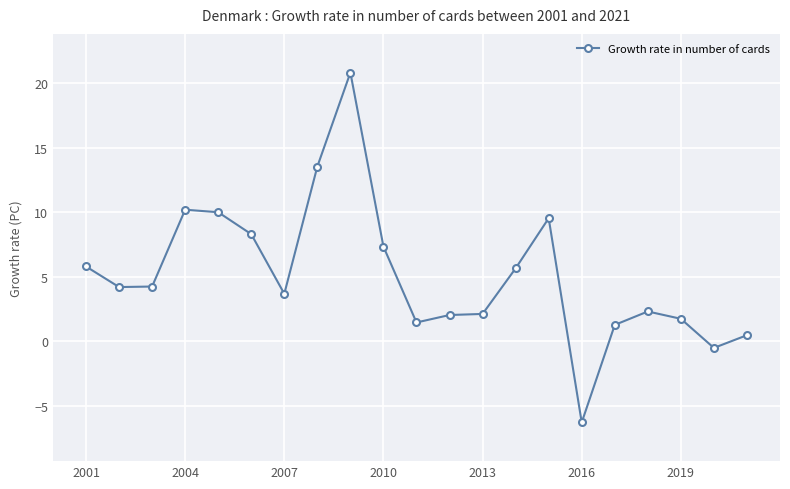

What is the difference between the maximum and minimum values?

27.1